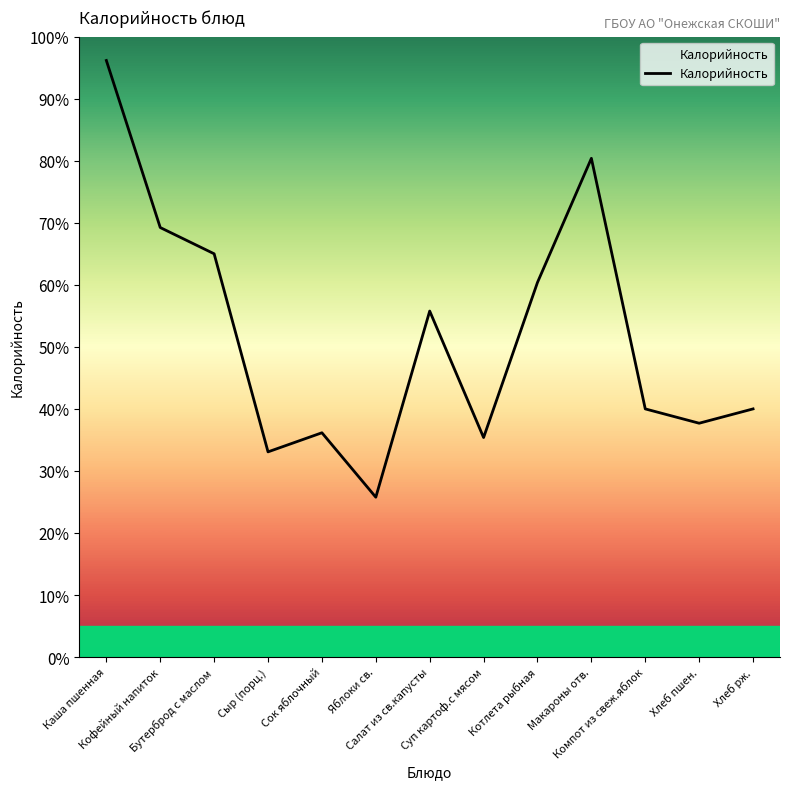

Which has a higher value, Кофейный напиток or Хлеб рж.?

Кофейный напиток